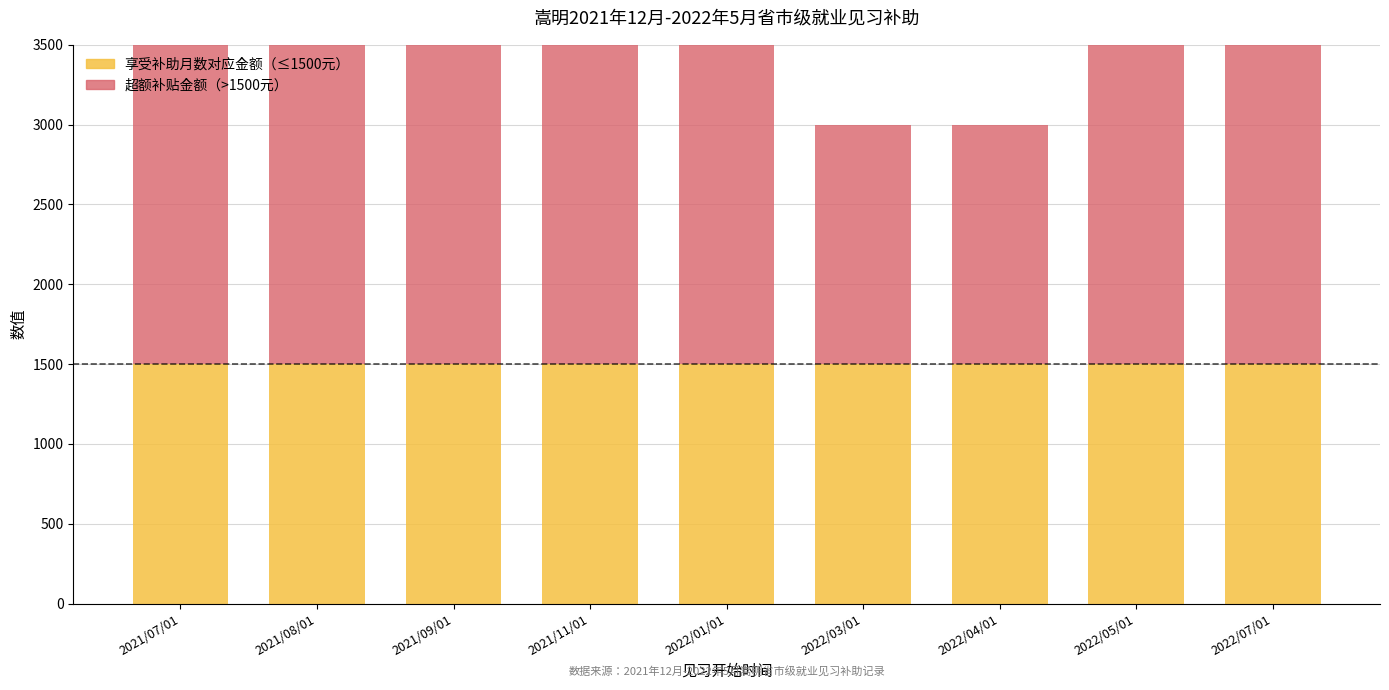

Is the value of 补贴金额（>1500元） at 2021/07/01 greater than the value of 补贴金额（≤1500元） at 2022/01/01?

Yes